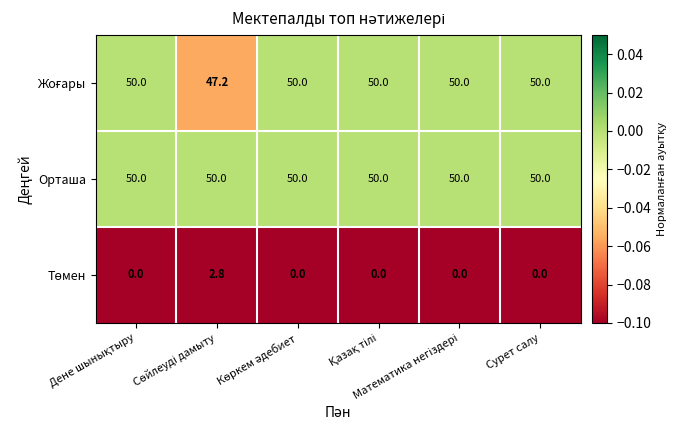

Which series has the largest total across all categories?

Орташа